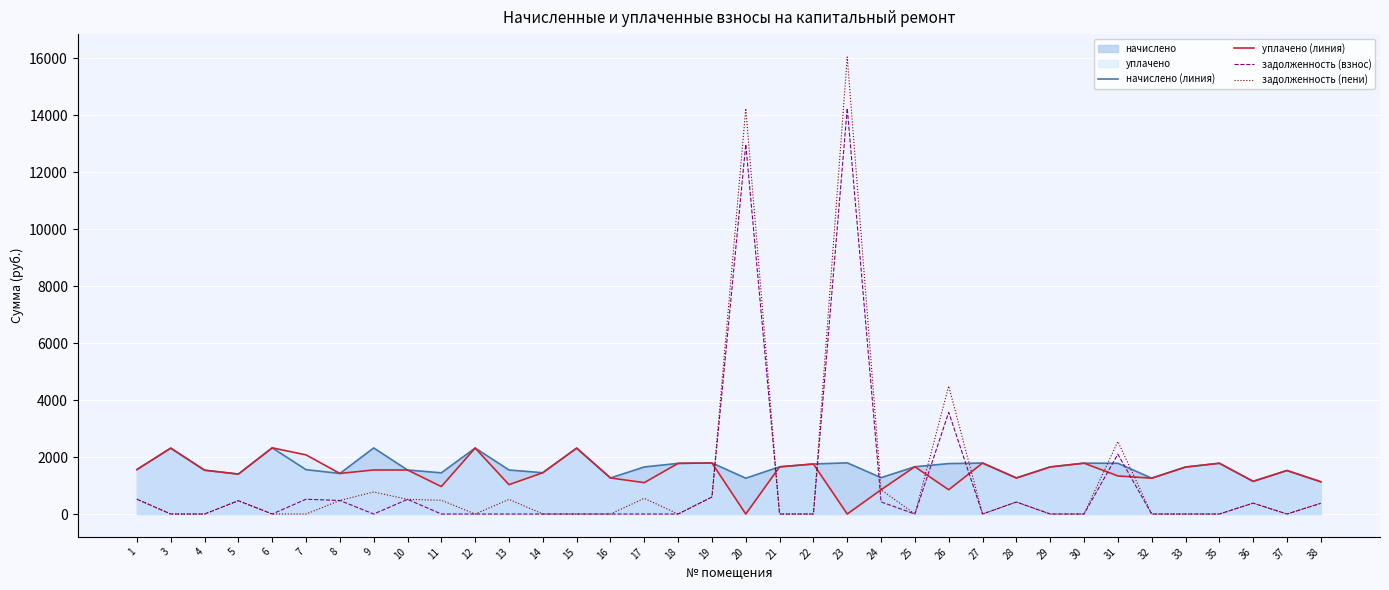

The value of начислено (линия) at 32 is 1257.3. True or false?

True